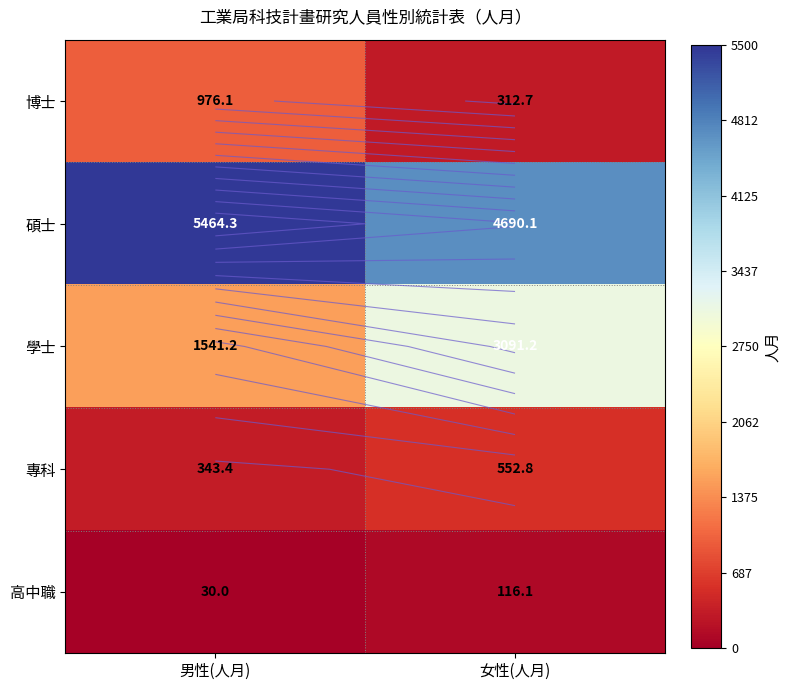

At how many categories does at least one series exceed 460?

2